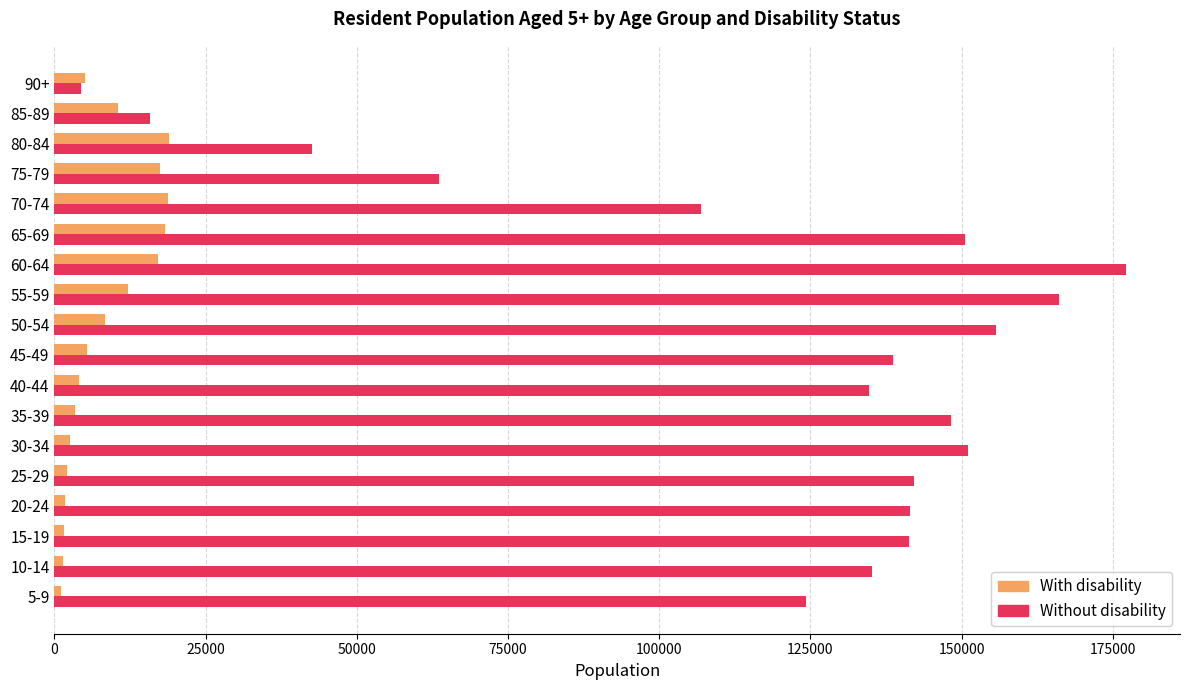

What is the maximum value shown in the chart?

177251